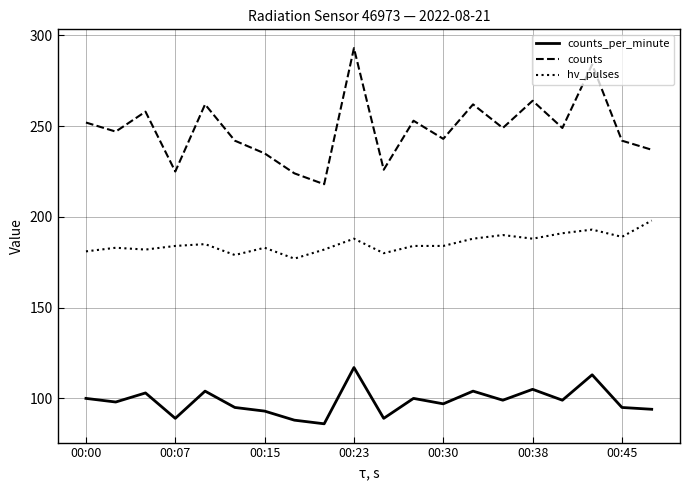

Which series has the largest total across all categories?

counts